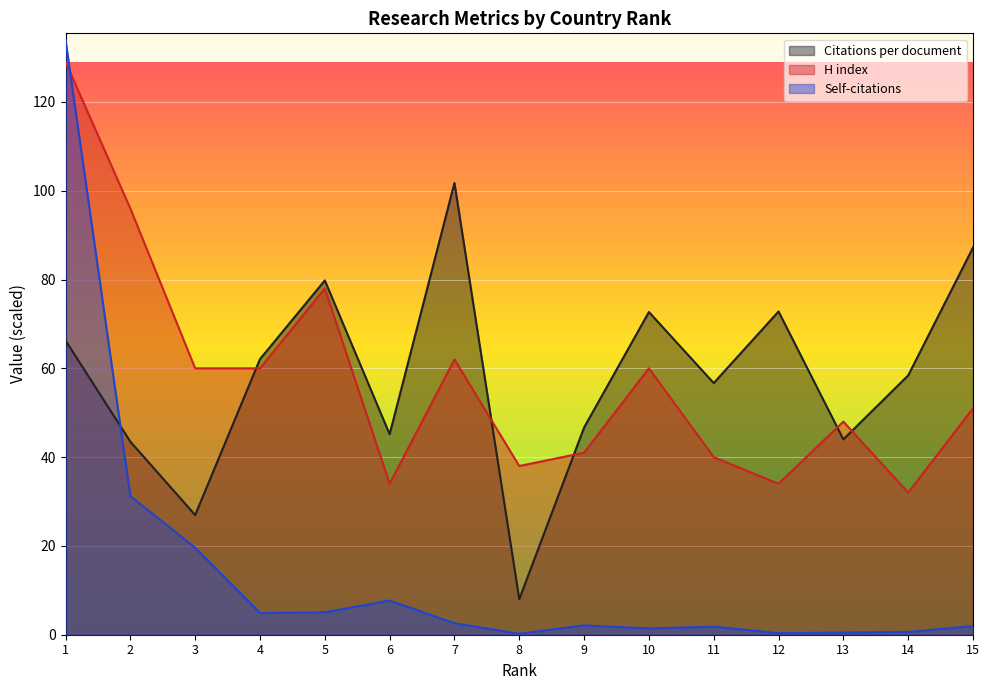

At which label does Citations per document reach its minimum?

8